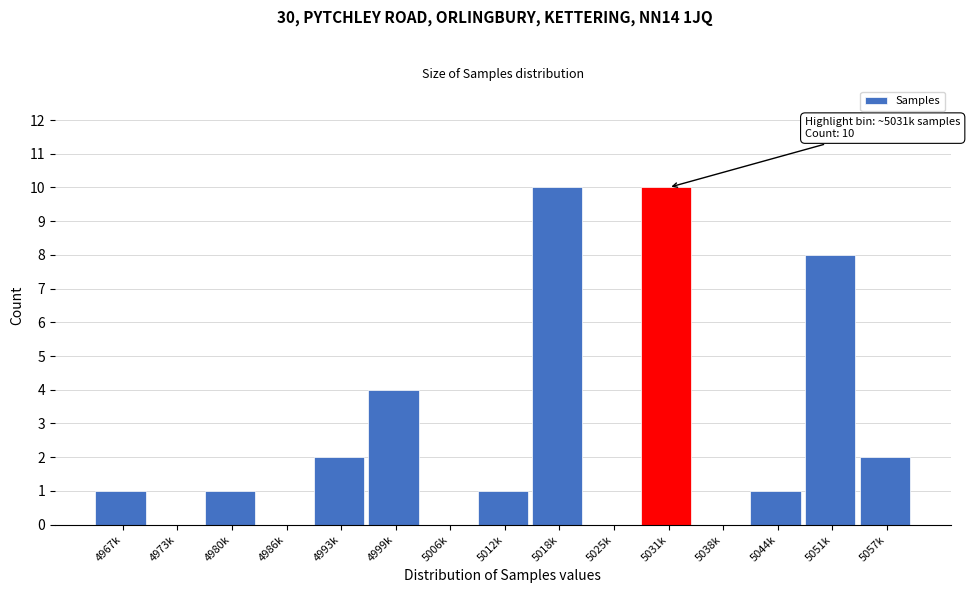

Reading left to right, transcribe all the data shown in this chart.

4967k=1	4973k=0	4980k=1	4986k=0	4993k=2	4999k=4	5006k=0	5012k=1	5018k=10	5025k=0	5031k=10	5038k=0	5044k=1	5051k=8	5057k=2